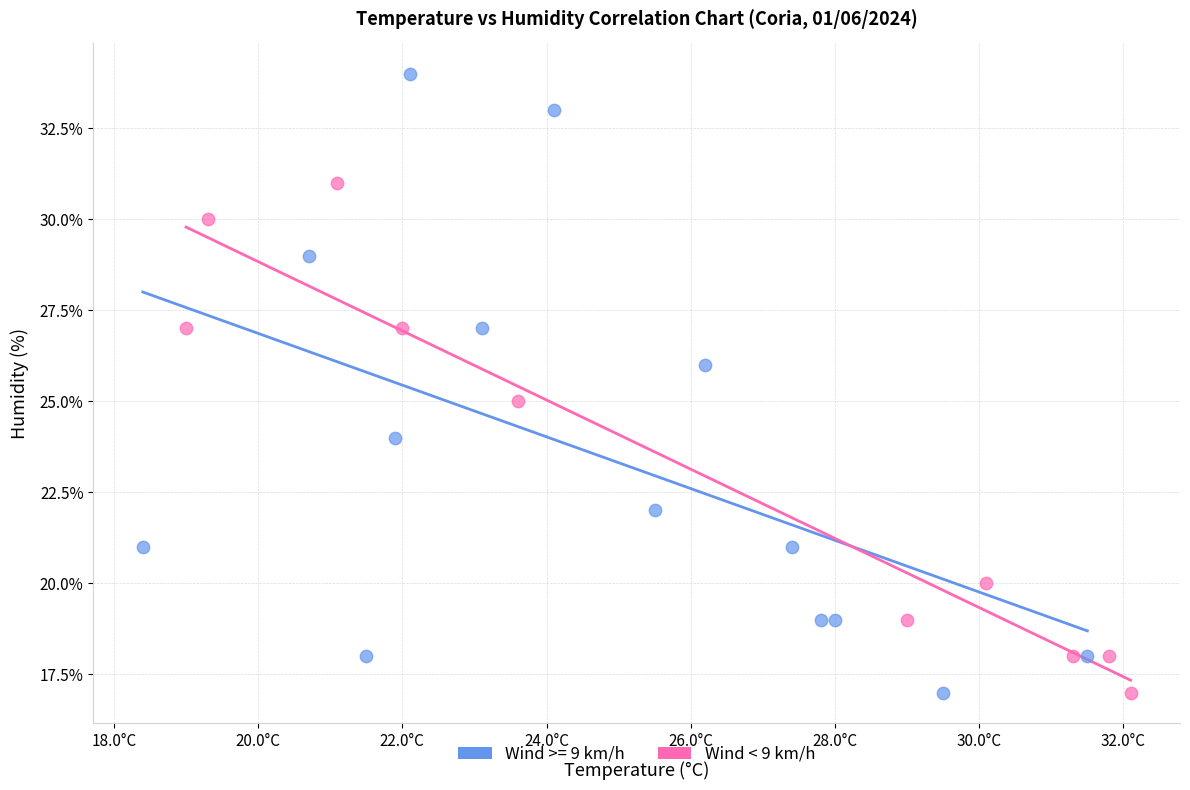

Which series contains the highest Y value?

Wind >= 9 km/h